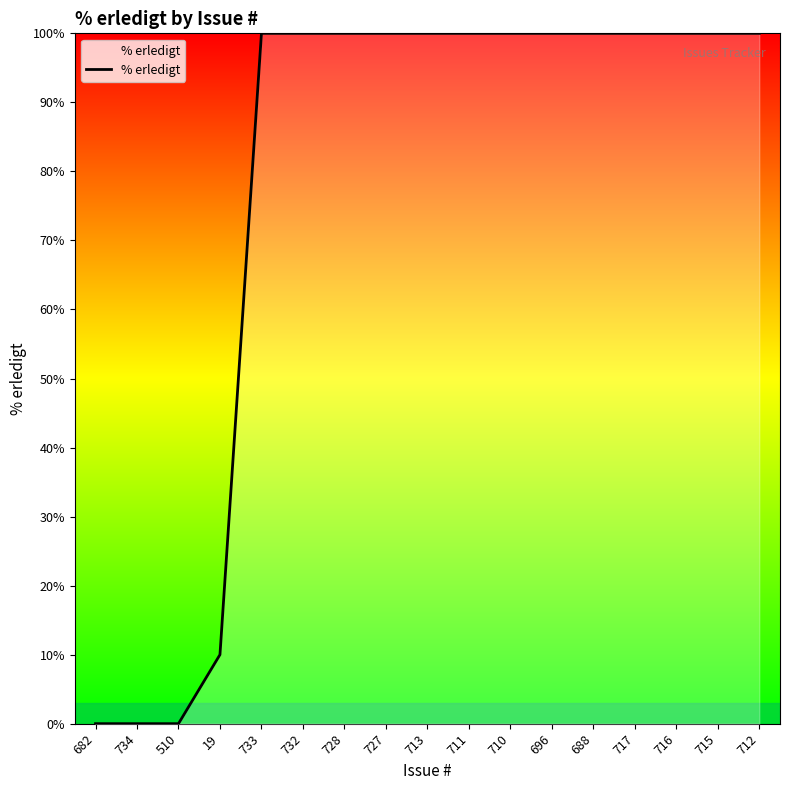

Is this an area chart (filled region under the line)?

No